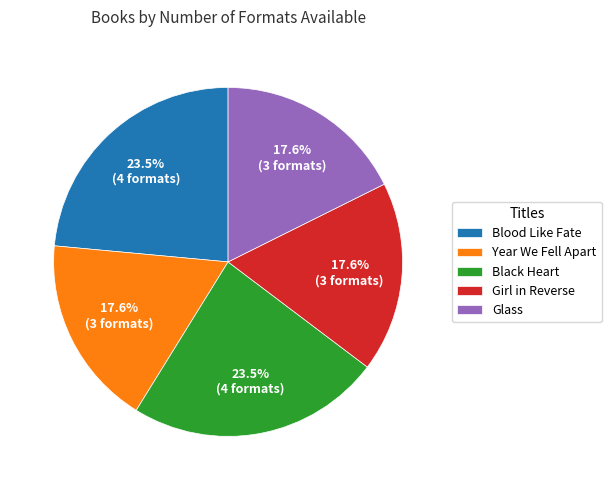

Combined, what portion of the pie is Black Heart and Girl in Reverse?

41.2%